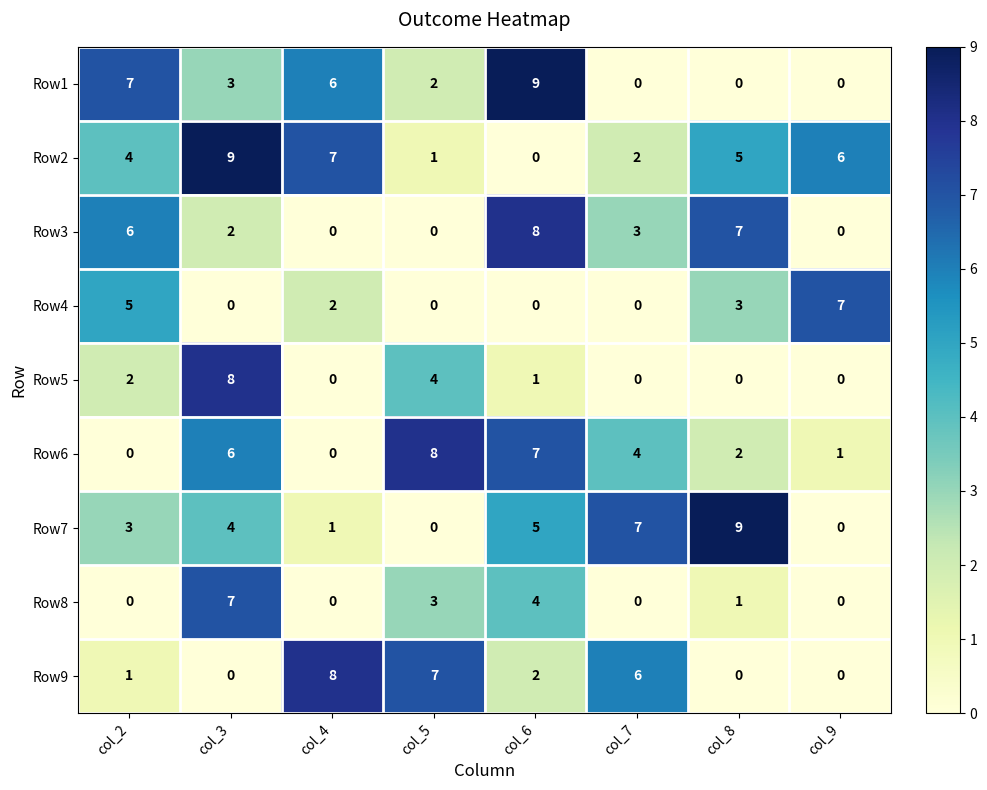

The value of Row3 at col_8 is 7. True or false?

True